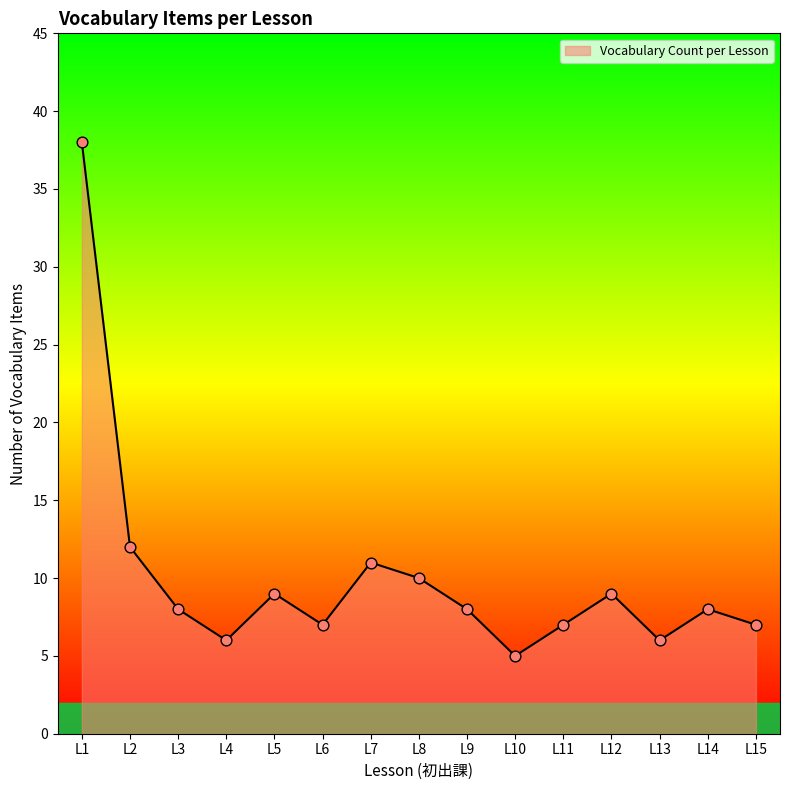

What is the ratio of the value at L10 to the value at L3?

0.6